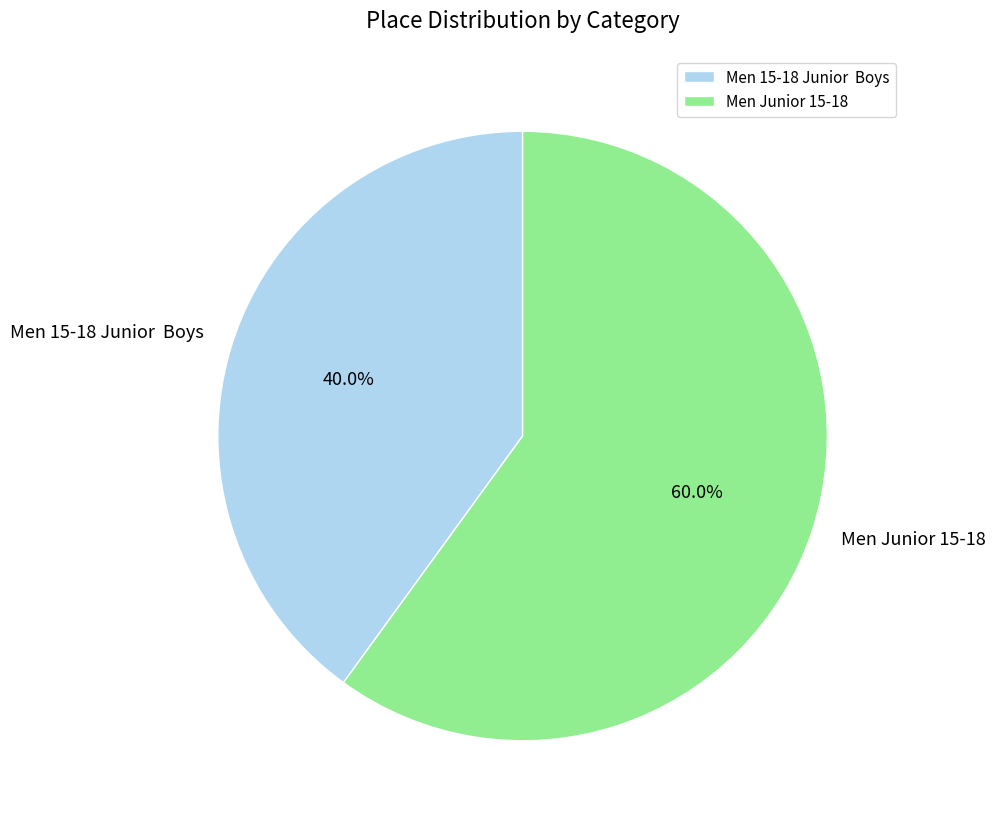

How many slices are in this pie chart?

2